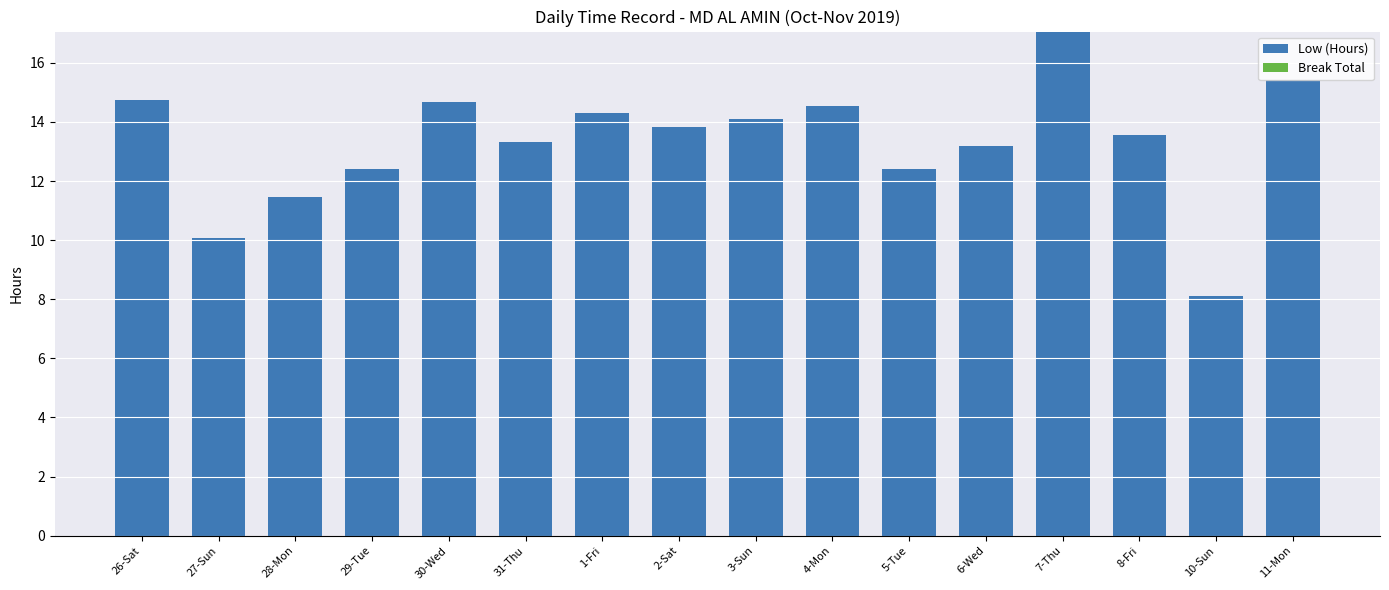

What value does the data have at 1-Fri?

14.3